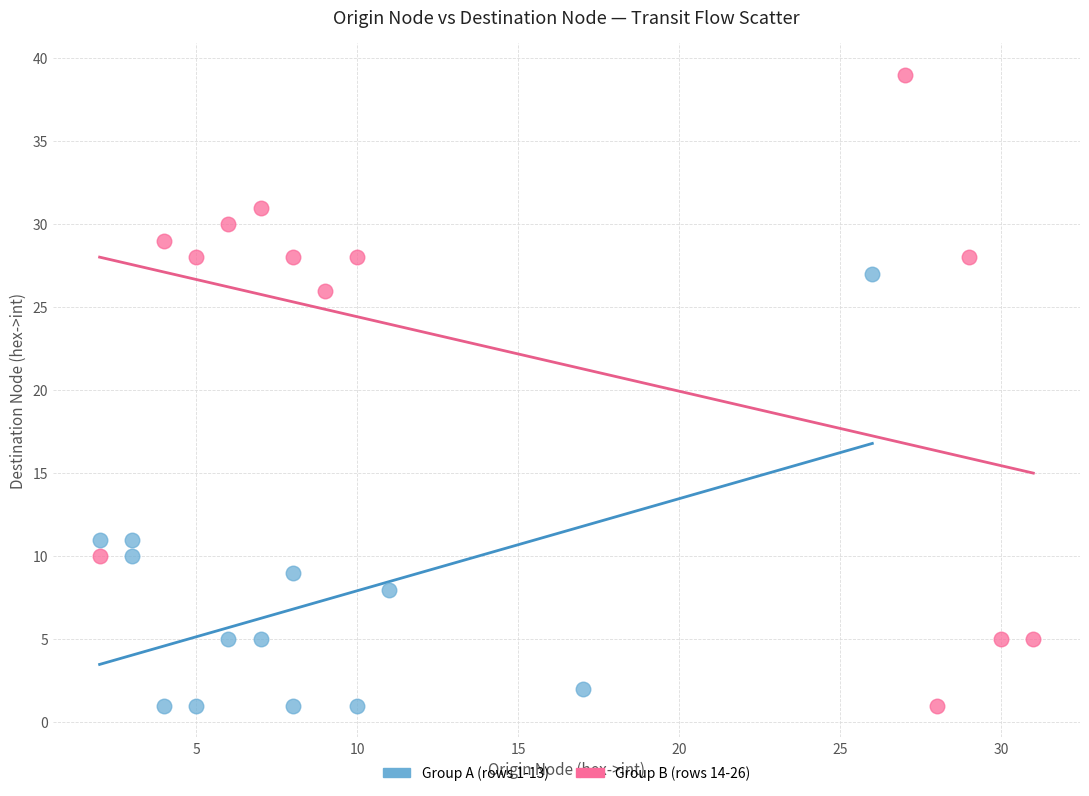

Which series contains the highest Y value?

Group B (rows 14-26)